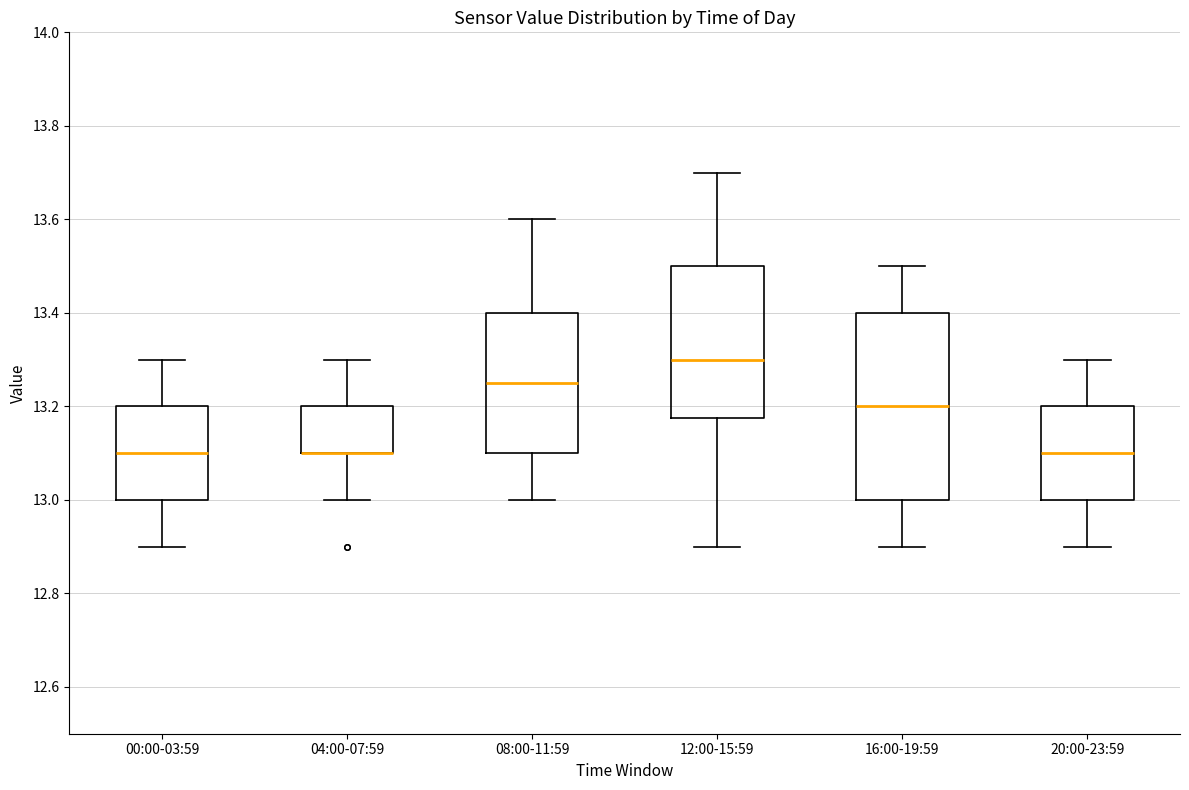

Which box is the tallest, from its lower edge to its upper edge?

16:00-19:59